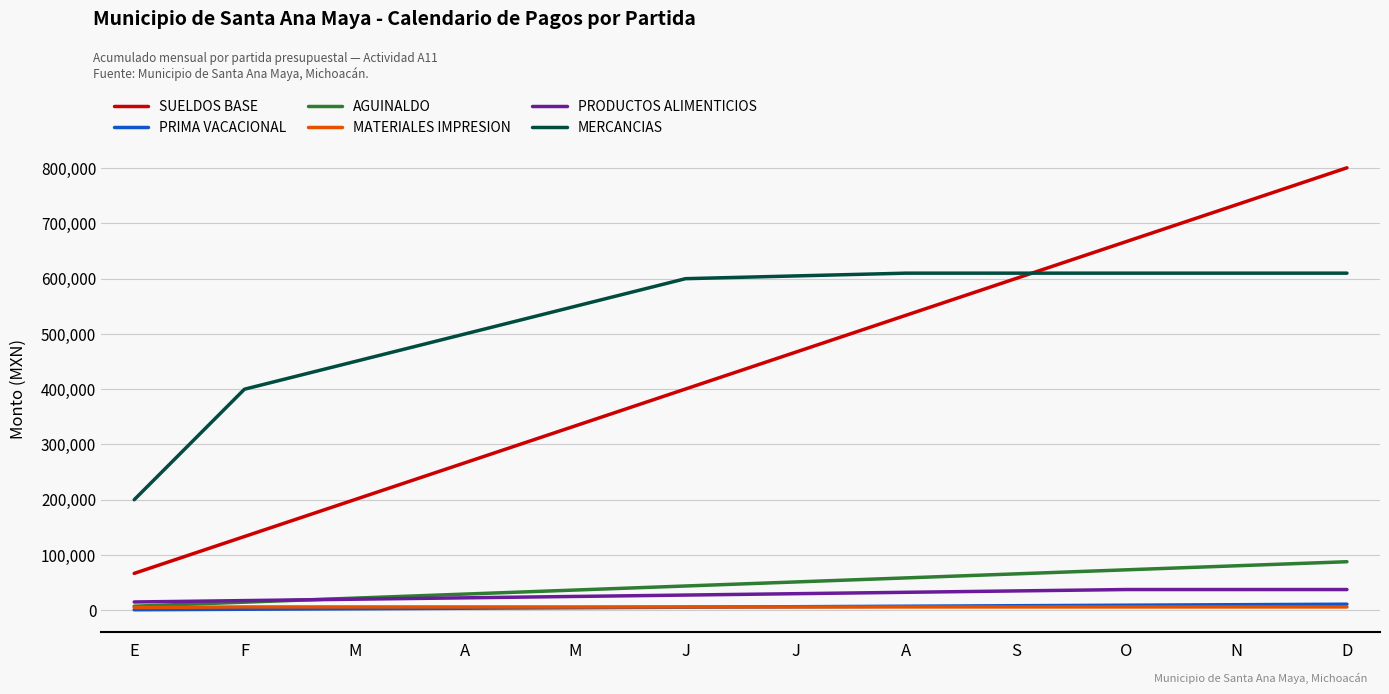

What are all the series names shown in the legend?

SUELDOS BASE, PRIMA VACACIONAL, AGUINALDO, MATERIALES IMPRESION, PRODUCTOS ALIMENTICIOS, MERCANCIAS